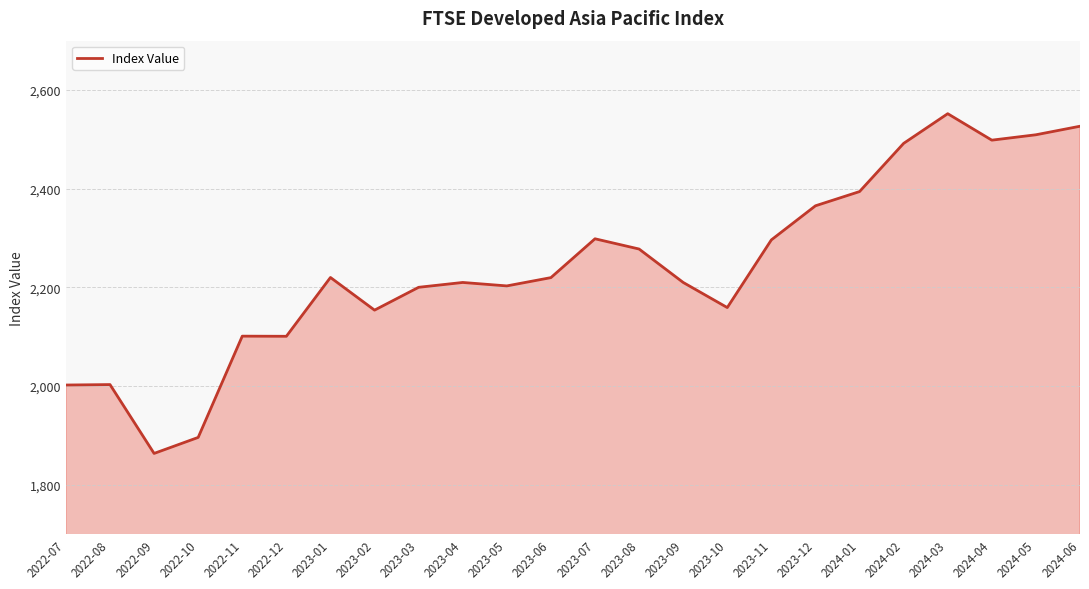

The value at 2024-06 is 2526.5. True or false?

True